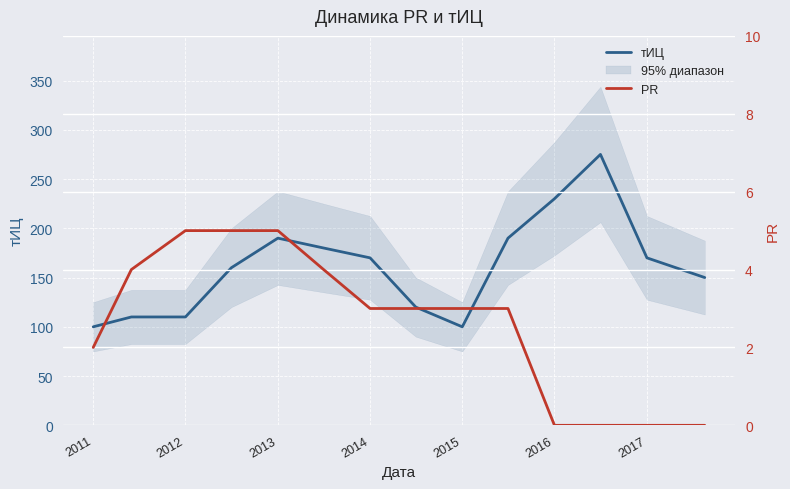

What is the lowest value of the тИЦ series?

100